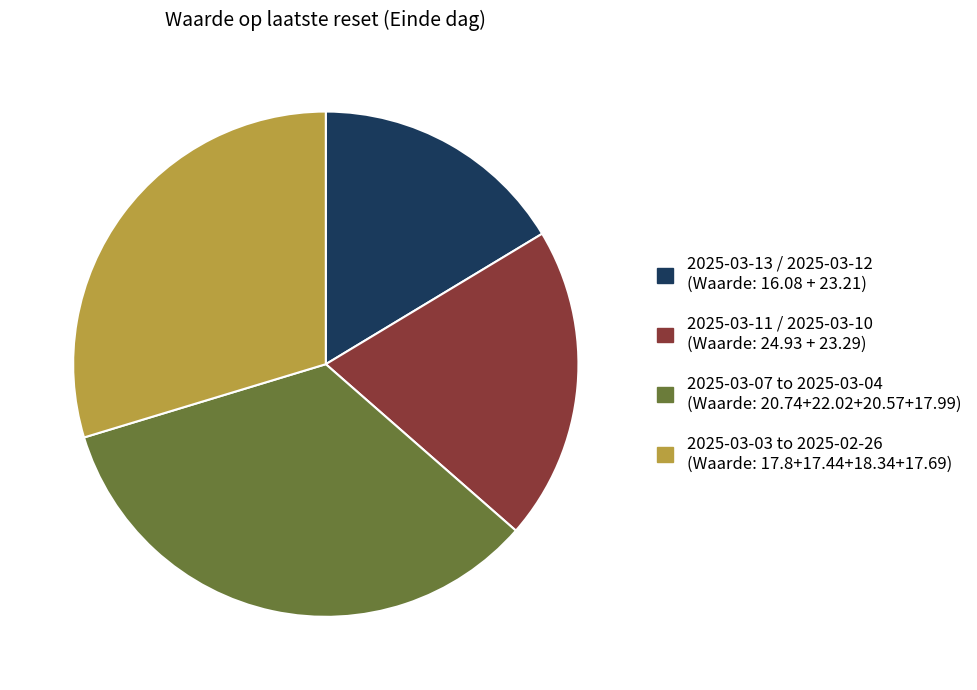

Is there a majority slice in this chart?

No